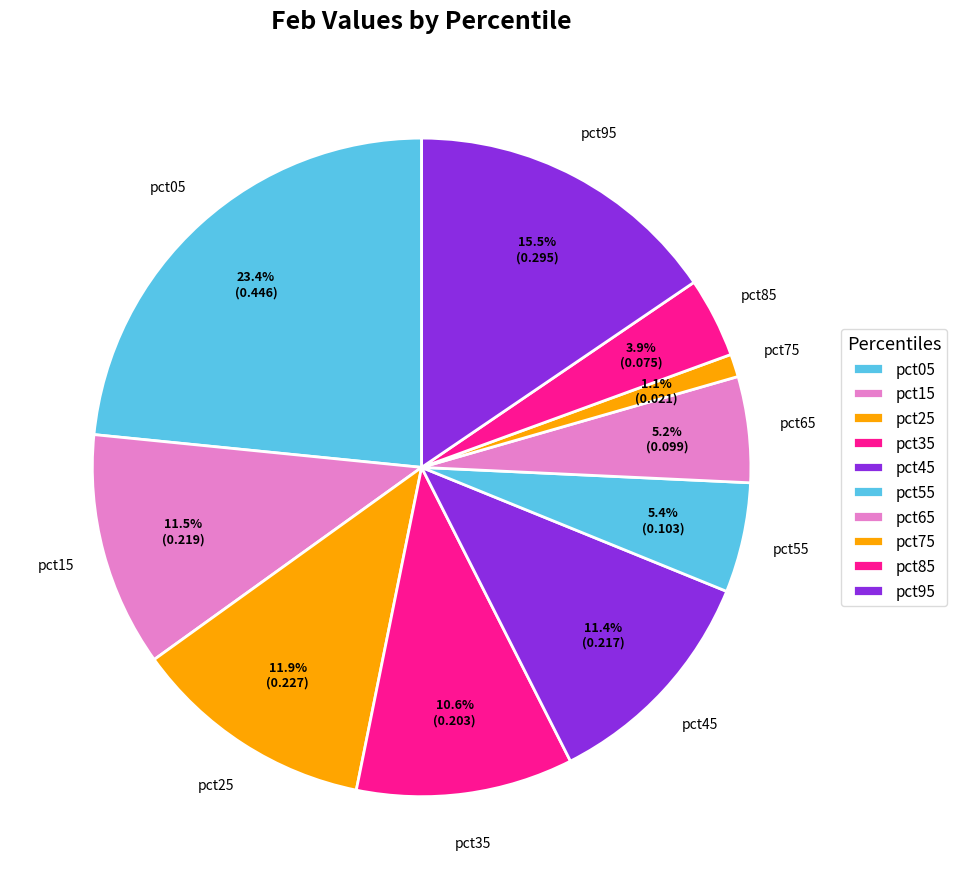

Is there any slice that represents more than half of the pie?

No